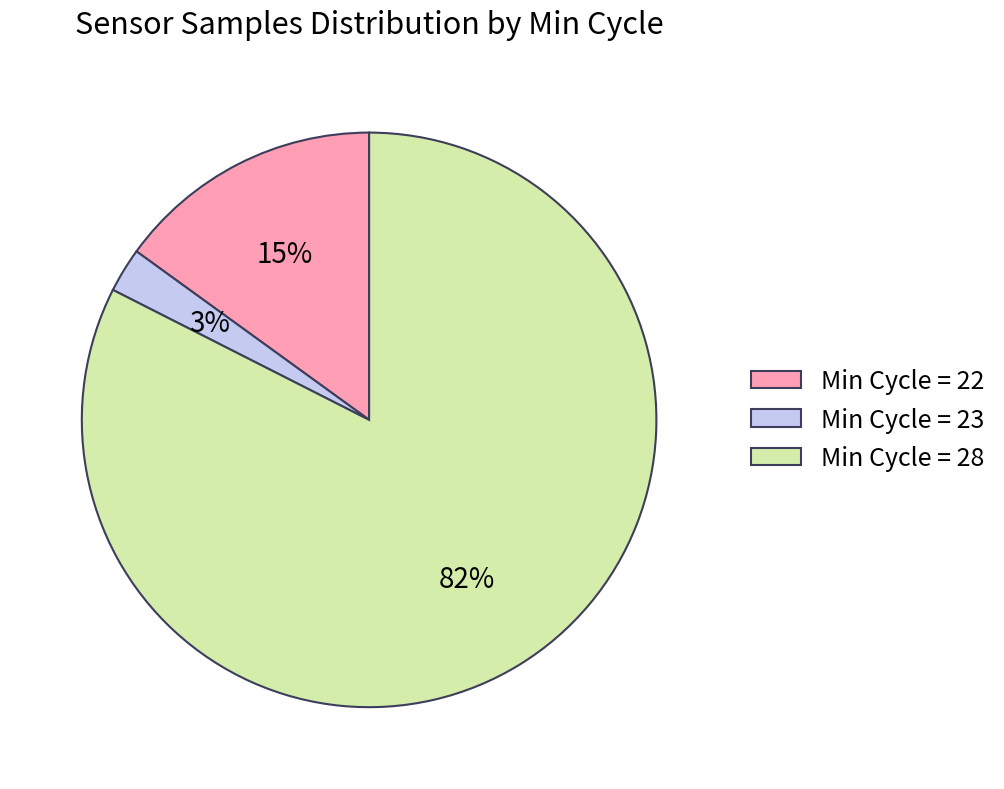

To the nearest percent, what is the difference between the Min Cycle = 28 and Min Cycle = 22 slice percentages?

67%